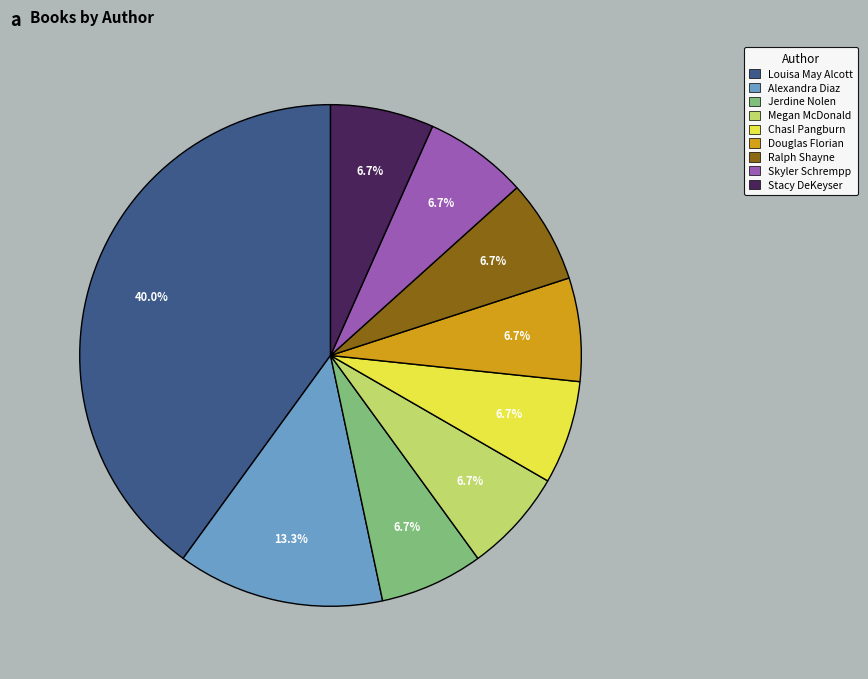

What is the ratio of the value at Skyler Schrempp to the value at Ralph Shayne?

1.0